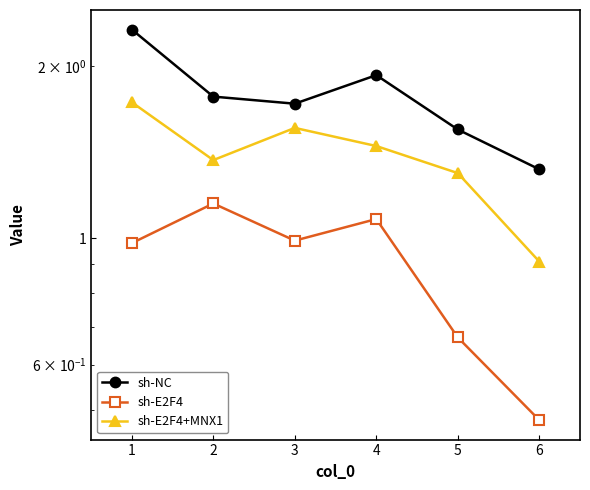

Which series has the largest range (max minus min)?

sh-NC